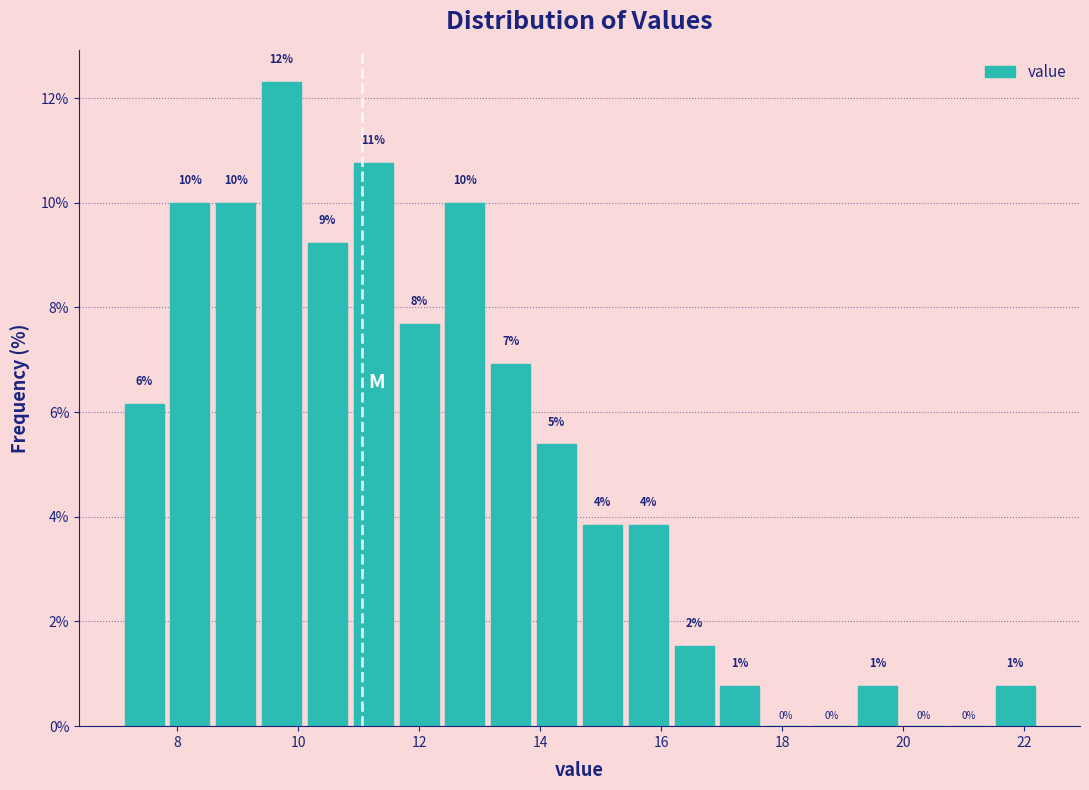

Around what value on the x-axis is the tallest bar? Give the approximate position of its centre, as read against the axis.

9.8